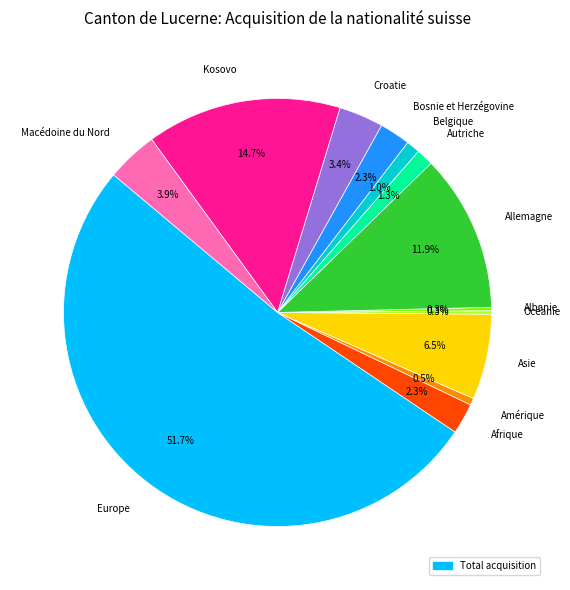

To the nearest percent, what is the combined percentage of Croatie and Afrique?

6%